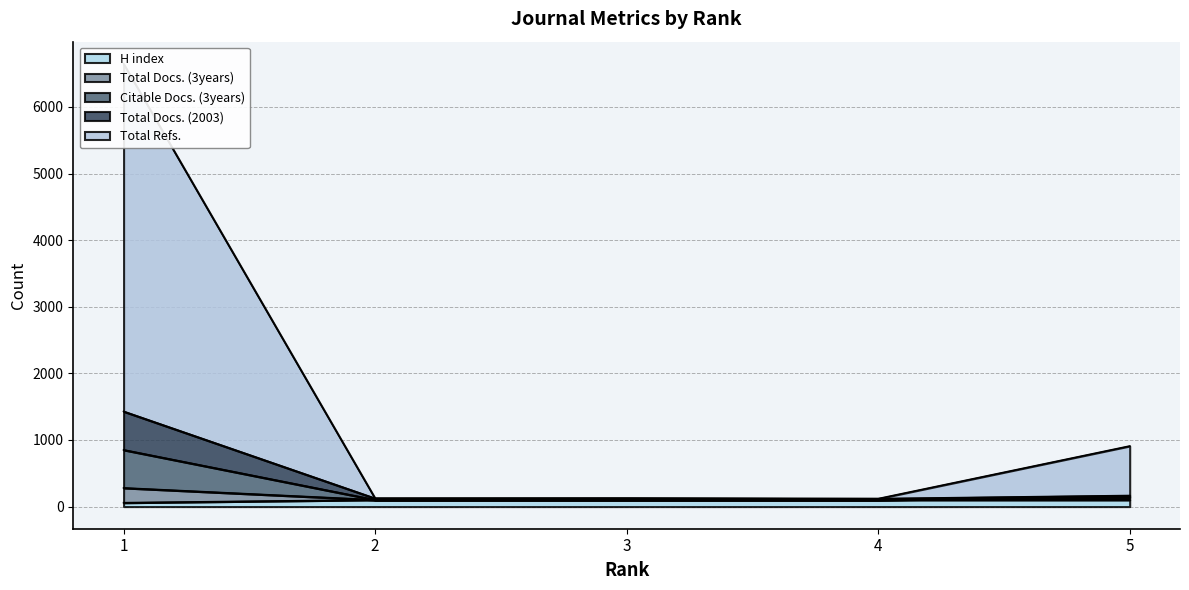

True or false: Total Docs. (2003) has a value of 101 at 2.

True